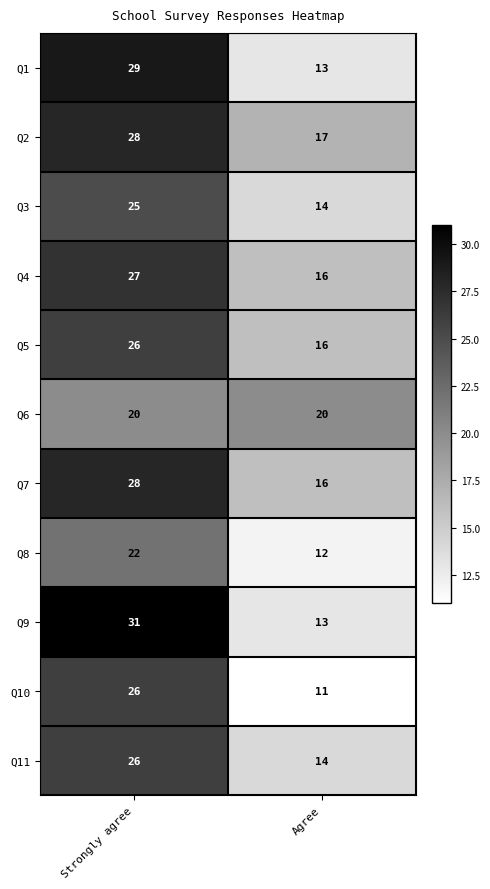

What is the total value across all series at Agree?

162